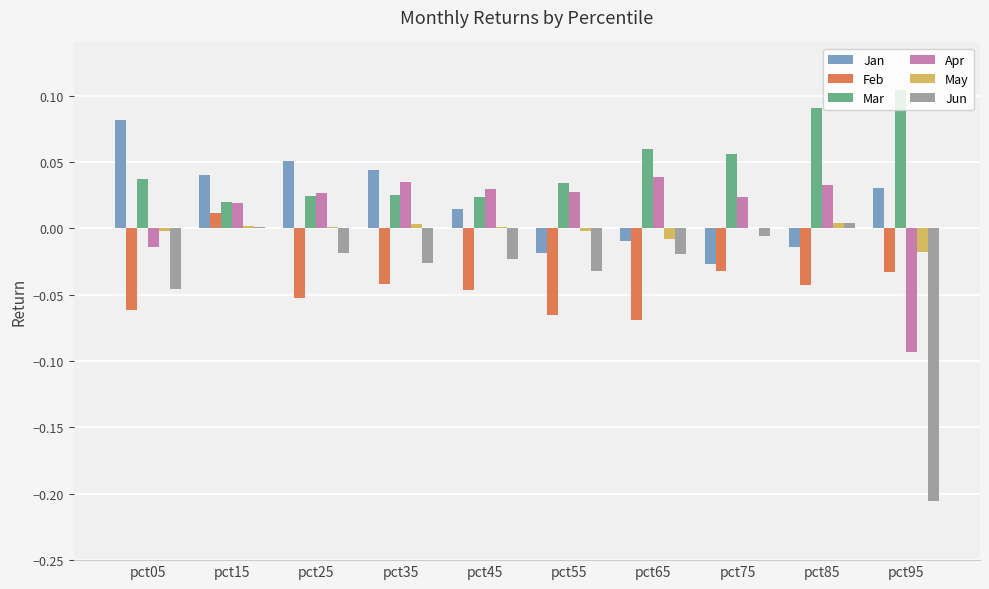

Between pct15 and pct45, which series saw the biggest shift?

Feb